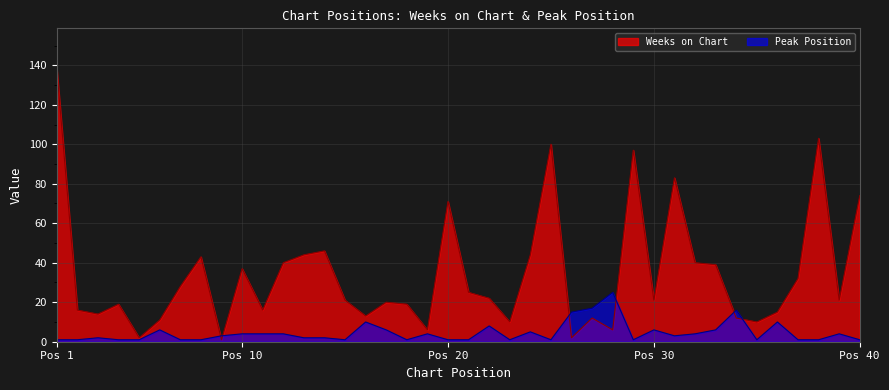

How many lines are shown in the chart?

2